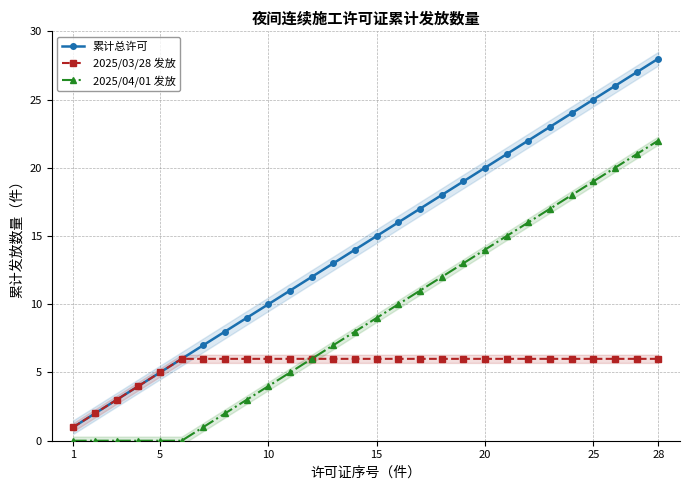

True or false: 2025/04/01 发放 and 2025/03/28 发放 cross at least once.

False